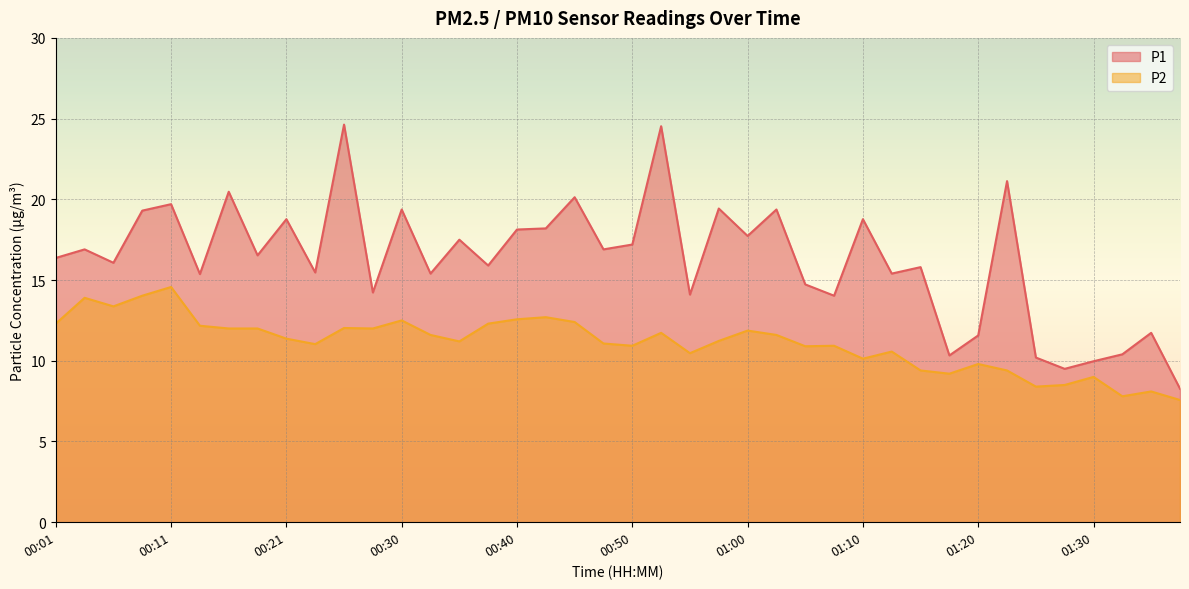

What is the sum of the P2 values at 00:33 and 00:57?

22.8